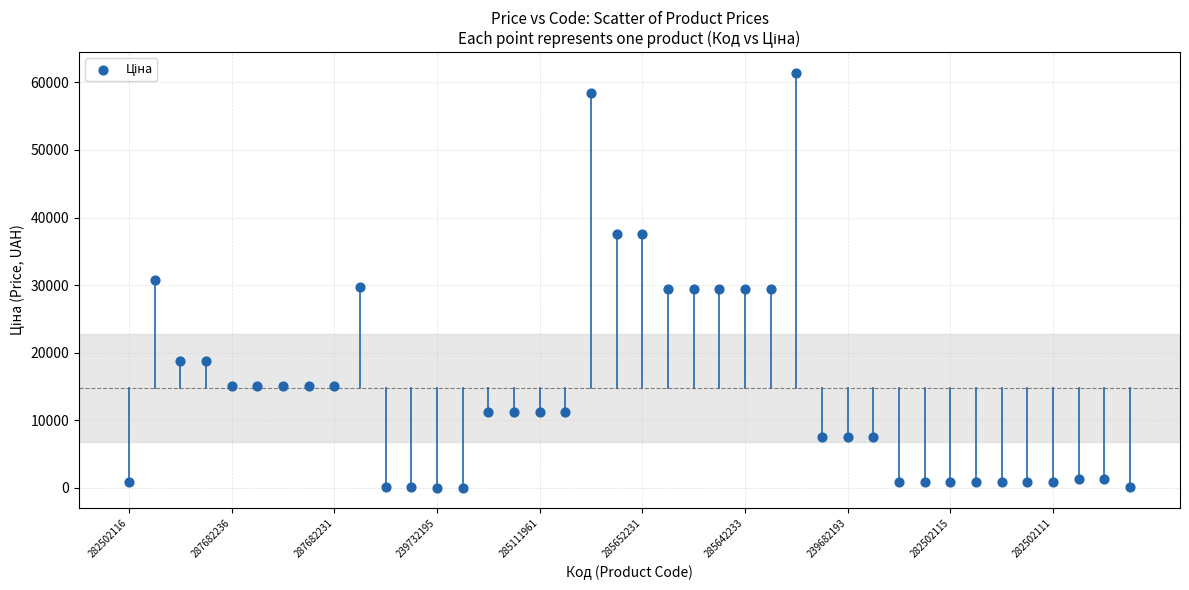

What is the range of Y values (max minus min)?

61377.2